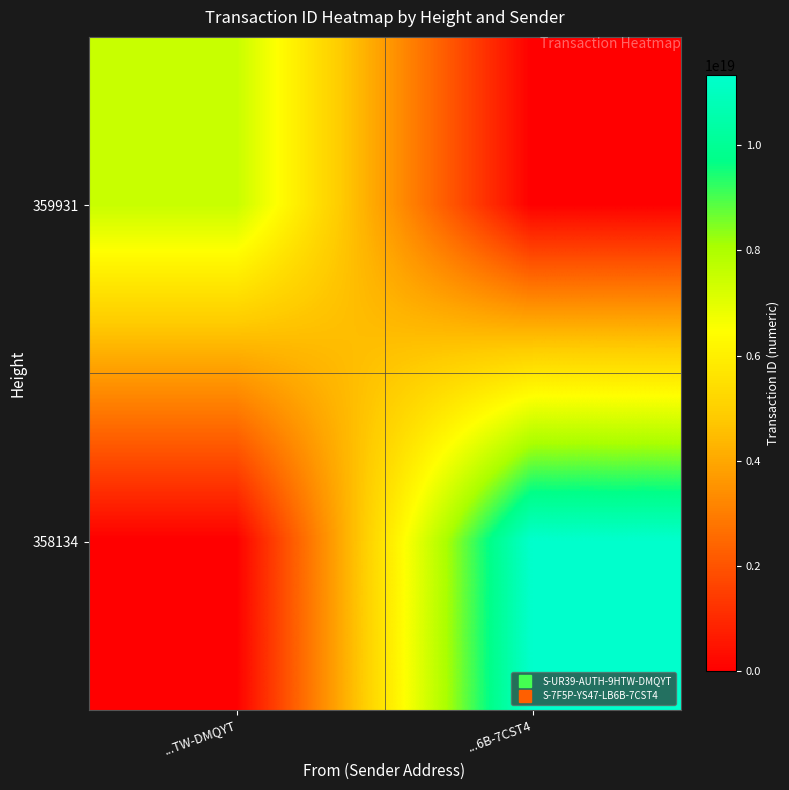

What is the spread (max minus min) of values at ...6B-7CST4?

11326577557822566400